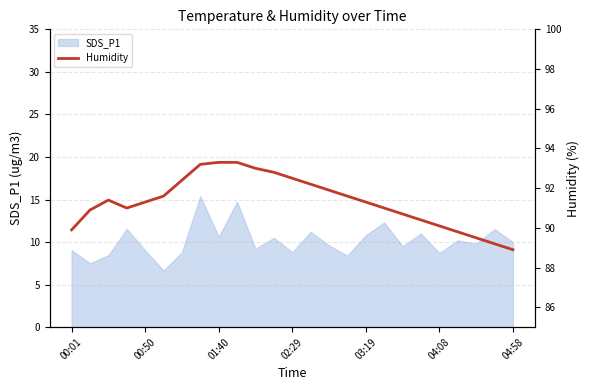

The chart shows a value of 31.3 at 9. True or false?

False